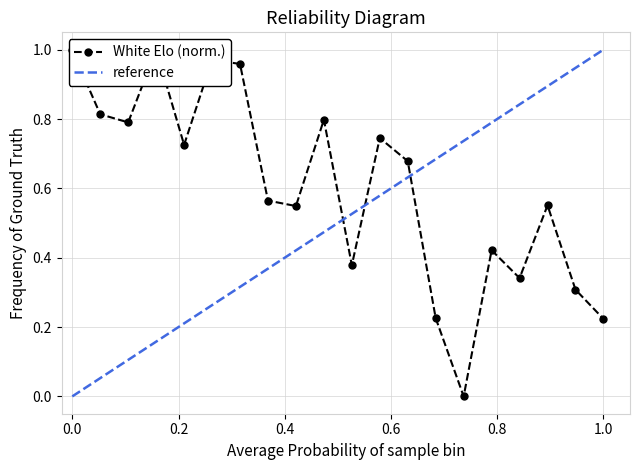

At which category does the data reach its first local valley?

3